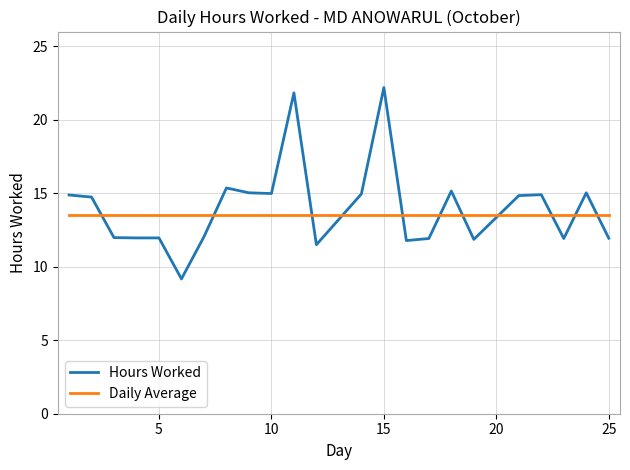

What is the lowest value of the Hours Worked series?

9.2